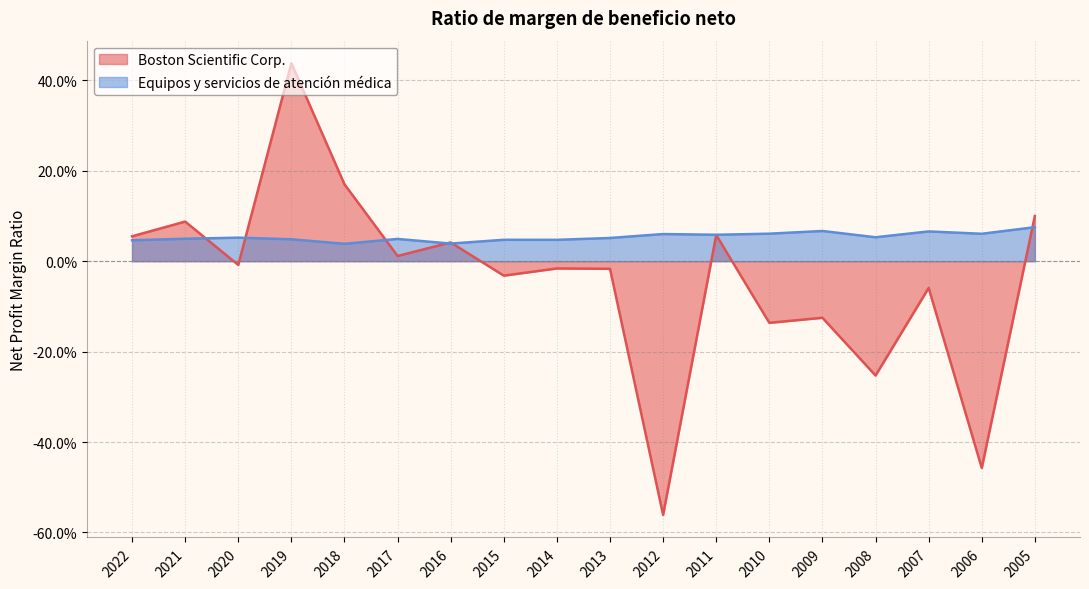

Which has a higher value, 2006 or 2013?

2013